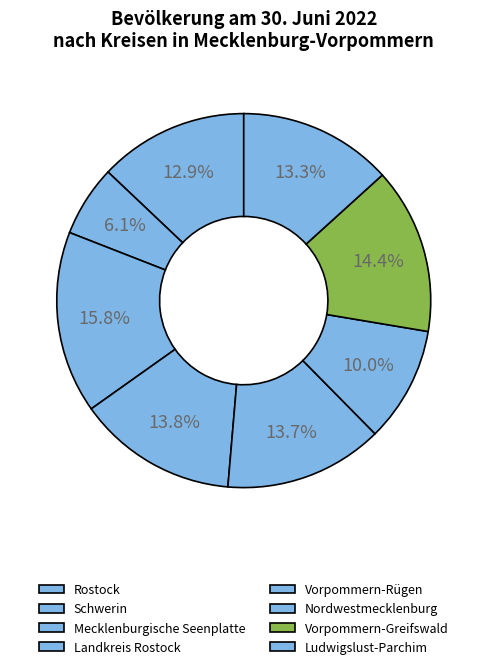

How many slices are in this pie chart?

8